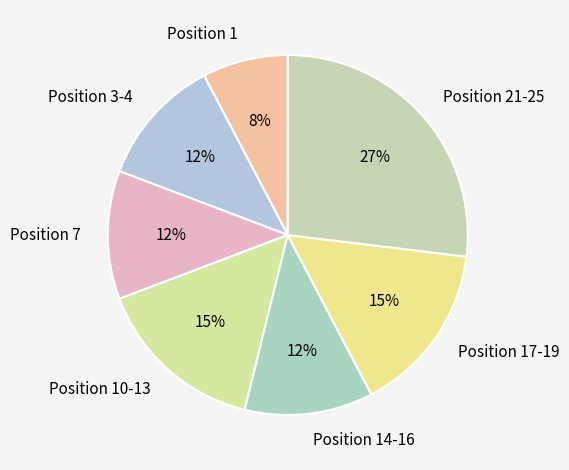

How many slices are in this pie chart?

7